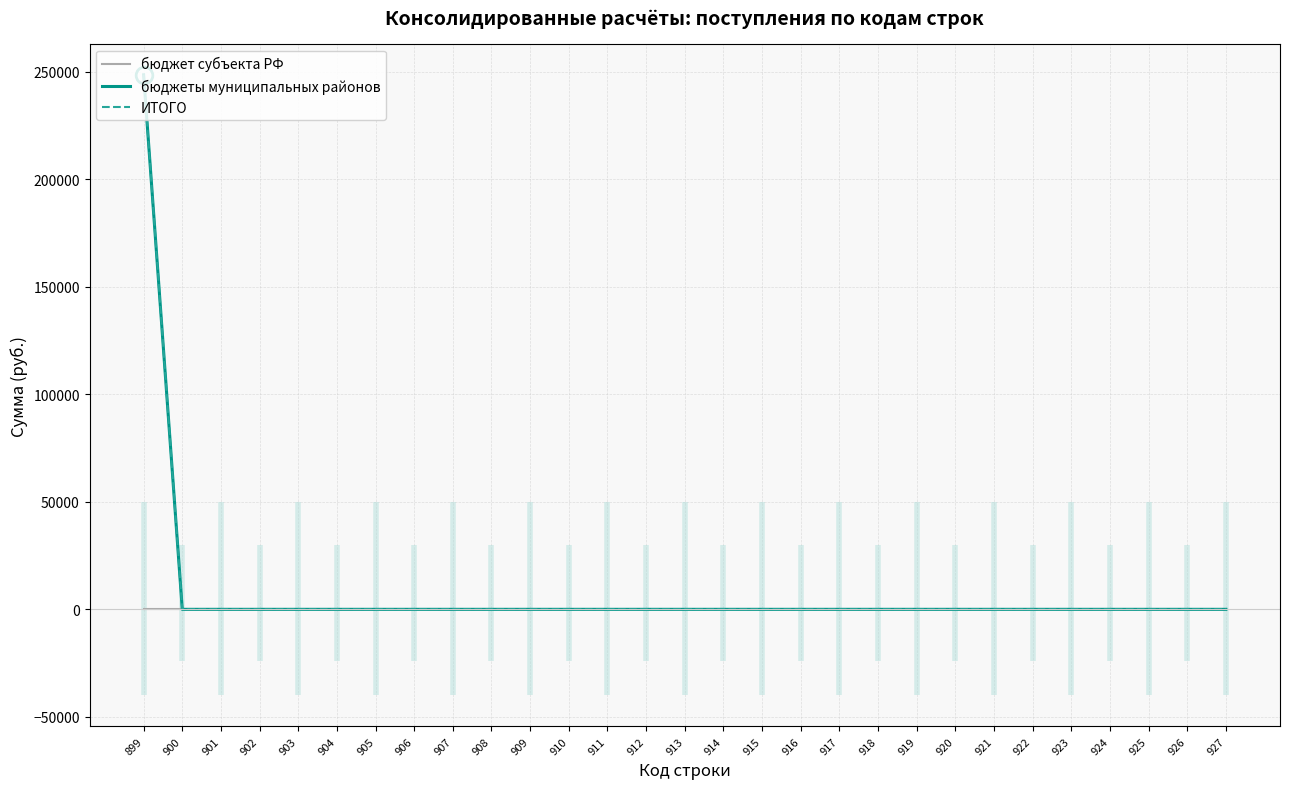

At how many categories does at least one series exceed 193477?

1